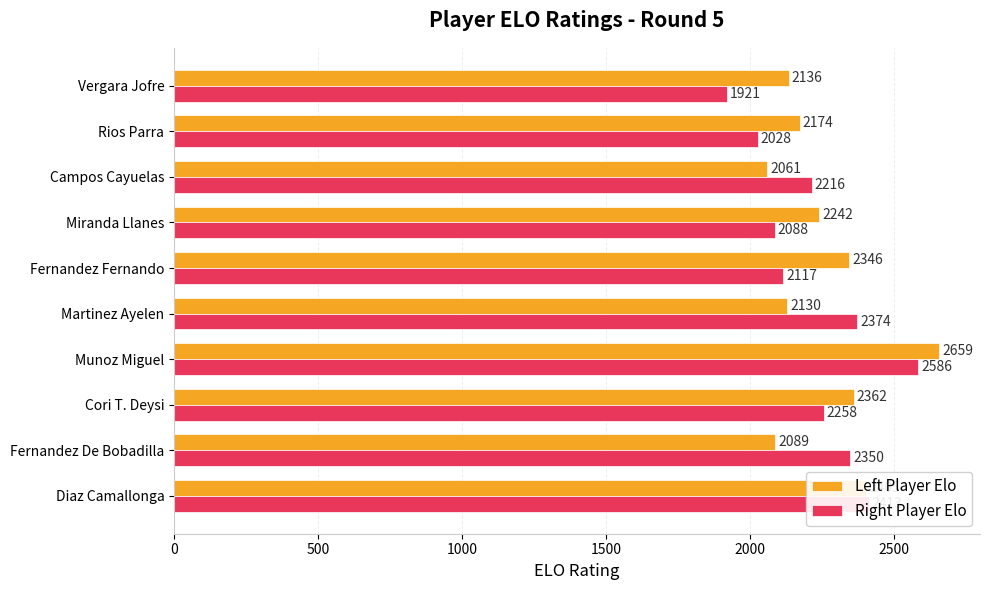

Rank the series by their maximum value, from lowest to highest.

Right Player Elo, Left Player Elo